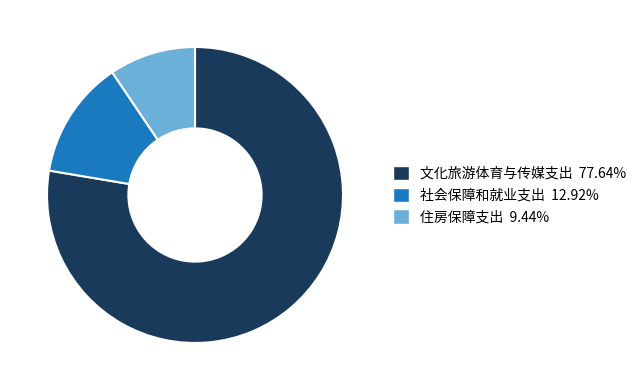

Combined, do 社会保障和就业支出 and 文化旅游体育与传媒支出 account for over 50%?

Yes